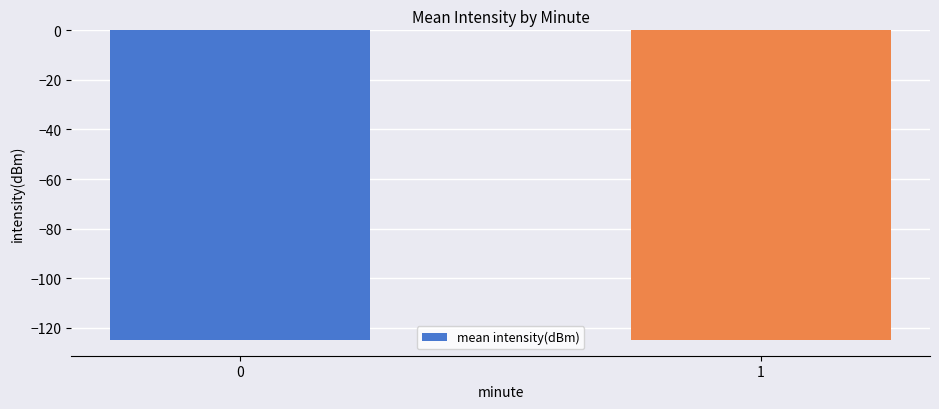

What is the average value?

-125.0